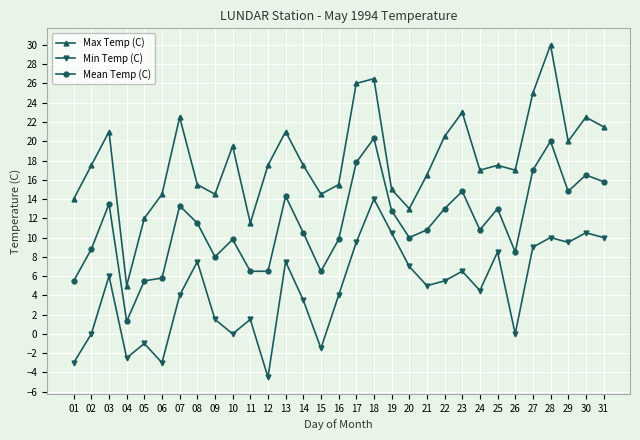

Rank the series by their average value, from highest to lowest.

Max Temp (C), Mean Temp (C), Min Temp (C)